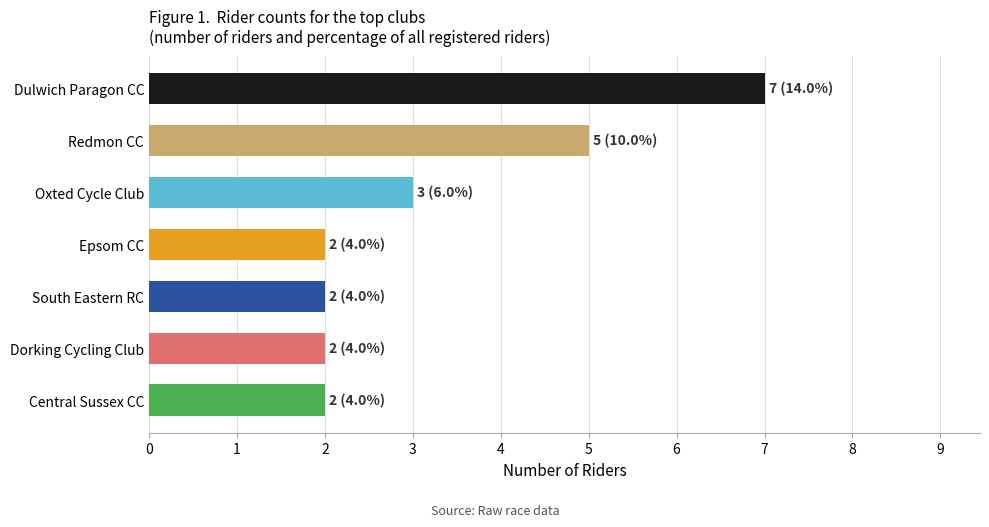

The chart shows a value of 7 at Dulwich Paragon CC. True or false?

True